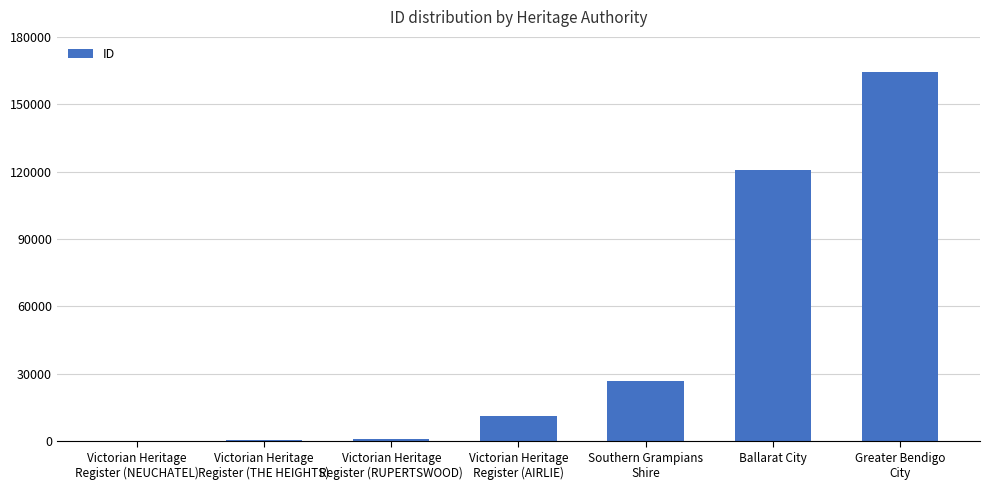

What is the change in value from Victorian Heritage
Register (RUPERTSWOOD) to Southern Grampians
Shire?

+25534